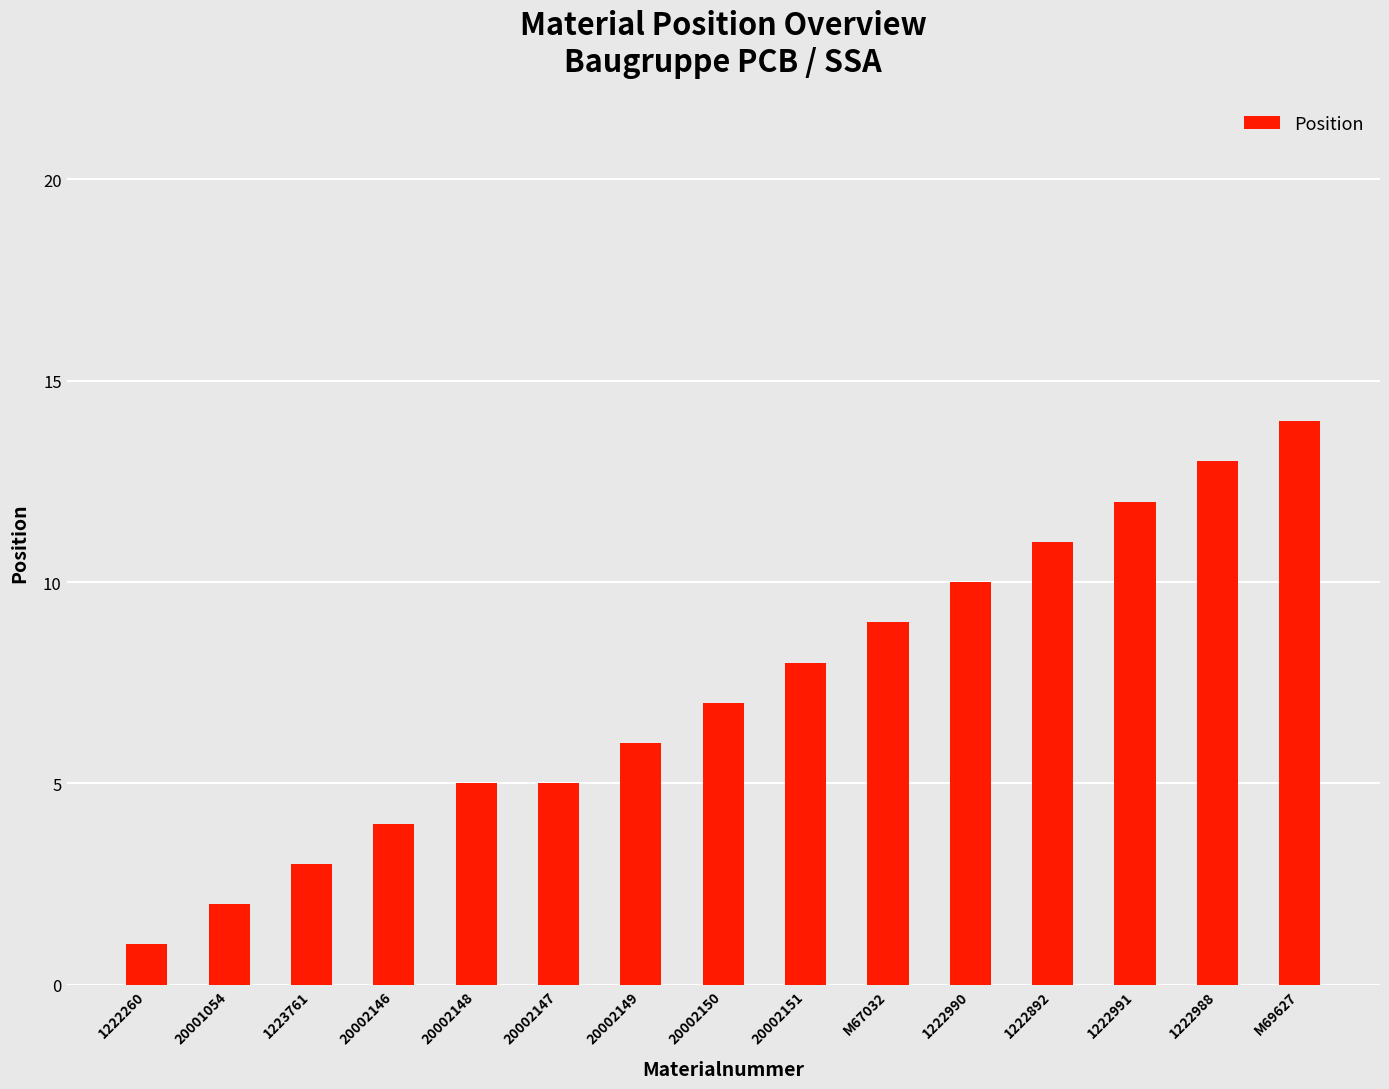

What is the ratio of the value at 20002148 to the value at 20002147?

1.0